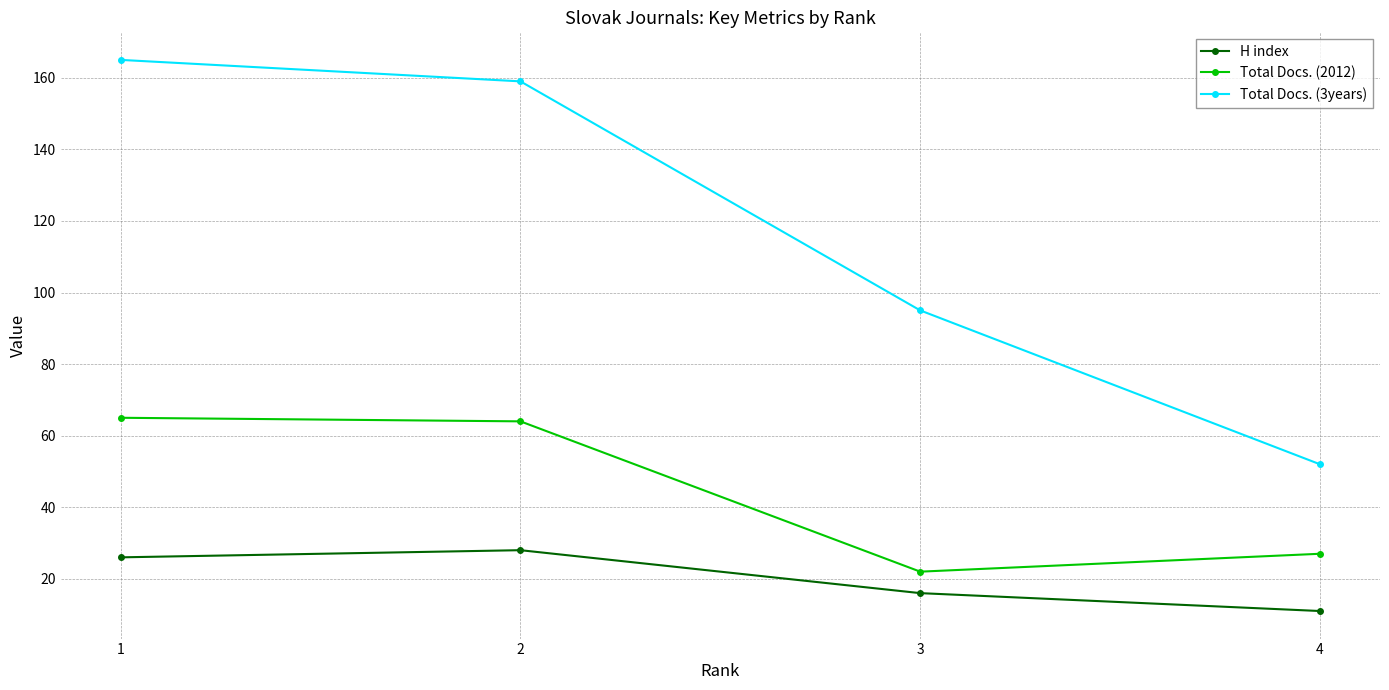

Which series has the largest range (max minus min)?

Total Docs. (3years)